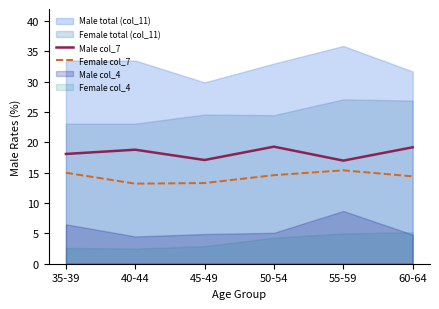

What is the value of the Female col_7 point at the 3rd from the left?

13.3